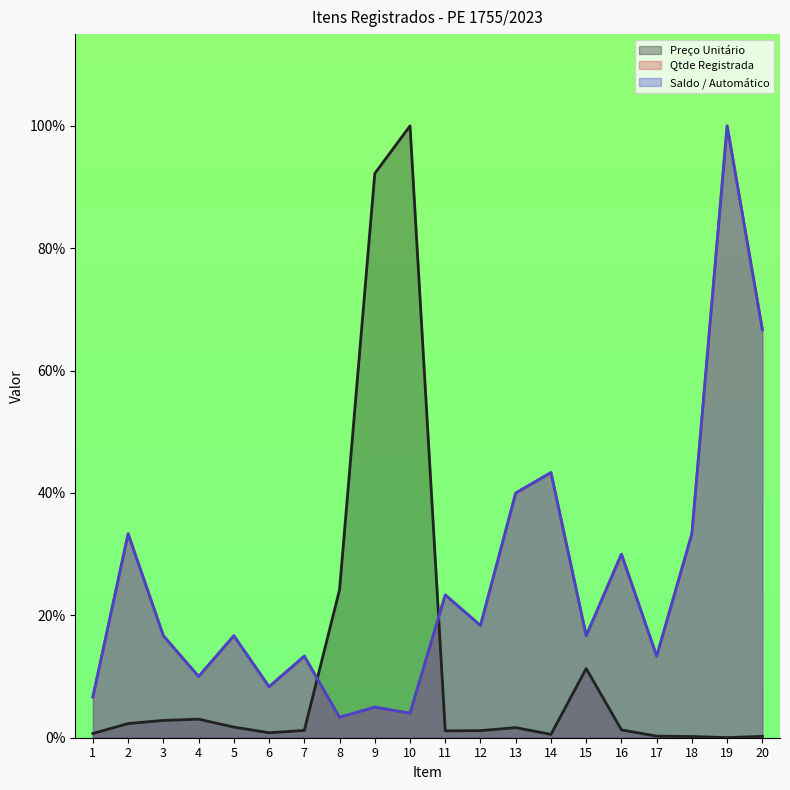

What is the total value across all series at 3?

36.2